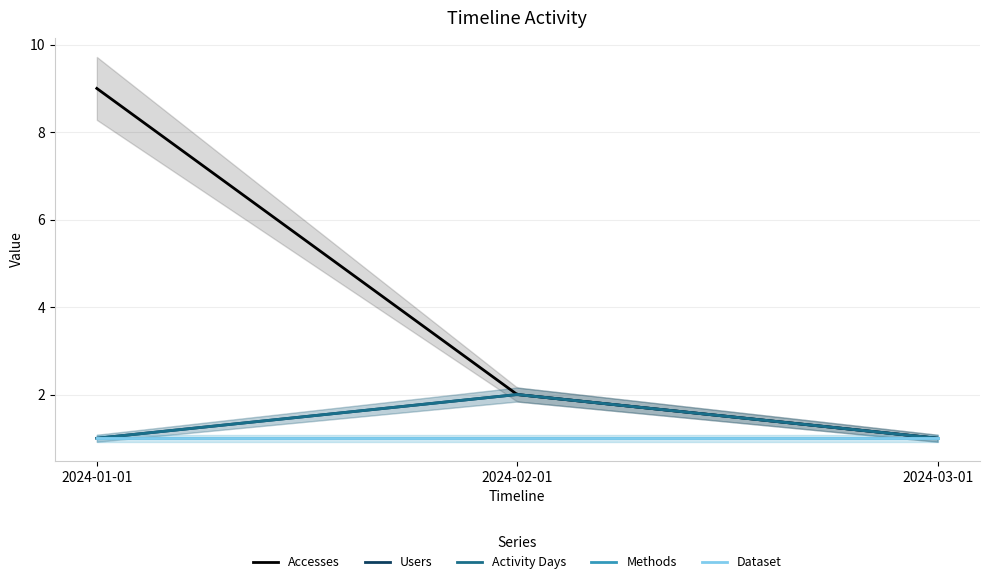

Where is Methods nearest to the value 1?

2024-01-01